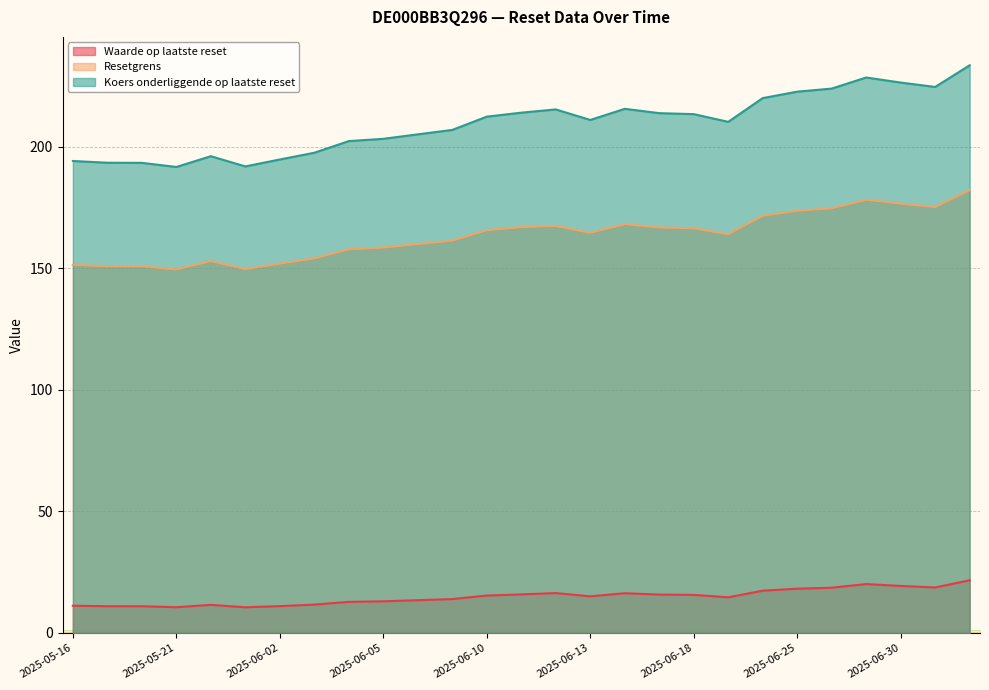

The value of Waarde op laatste reset at 2025-05-20 is 11.0. True or false?

True